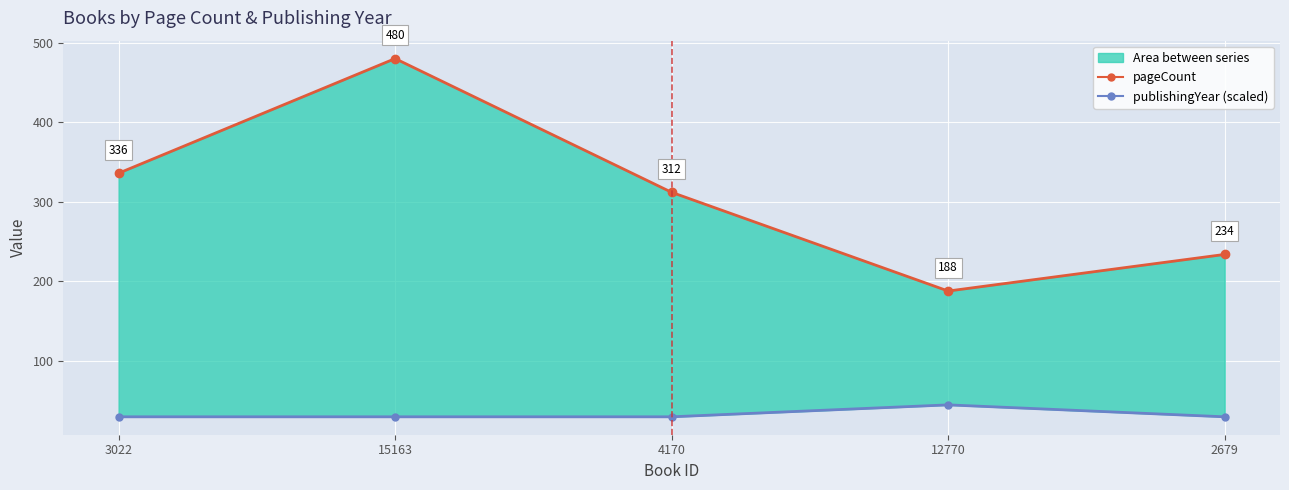

True or false: pageCount has a value of 305 at 15163.

False